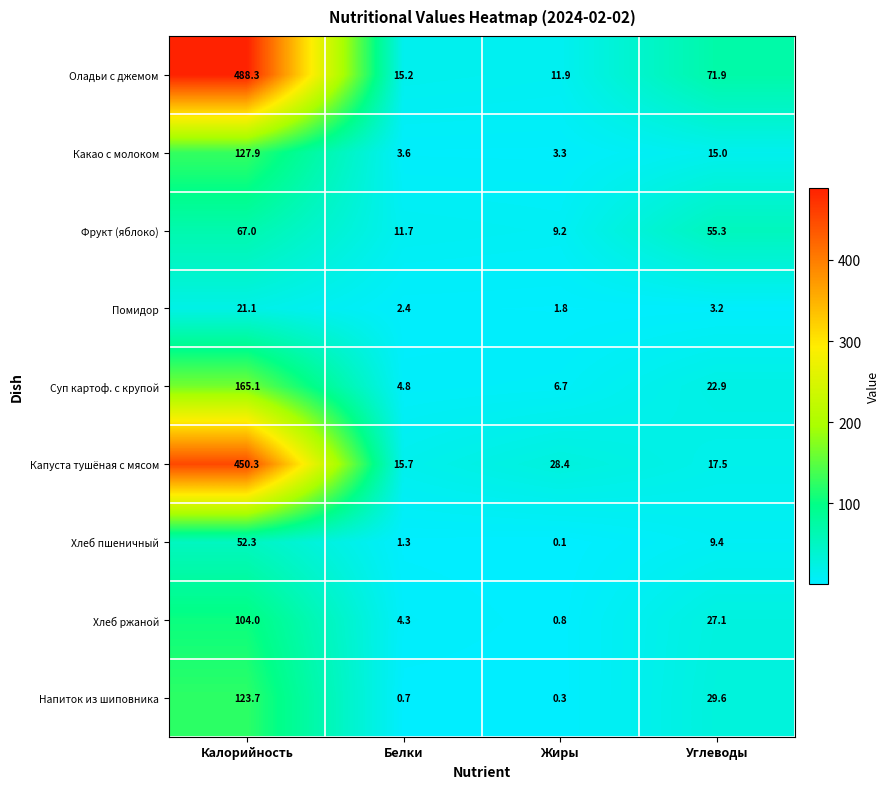

At which label does Напиток из шиповника reach its minimum?

Жиры